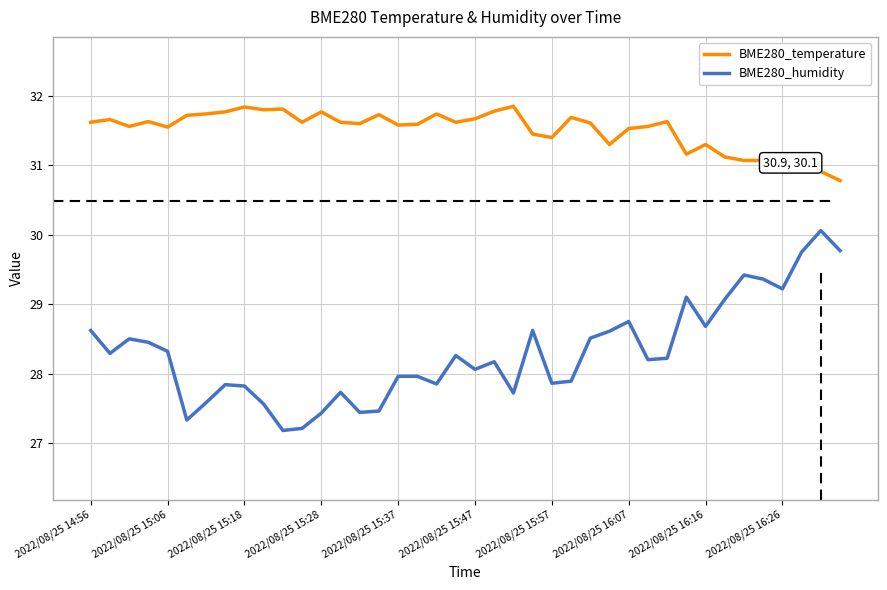

Which series has the widest spread of values?

BME280_humidity